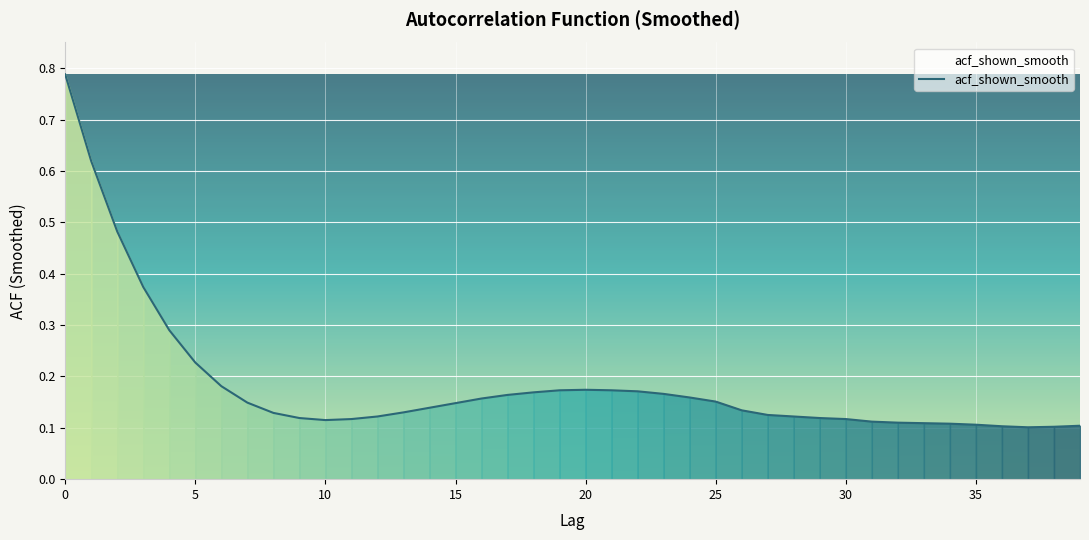

What is the difference between the maximum and minimum values?

0.7